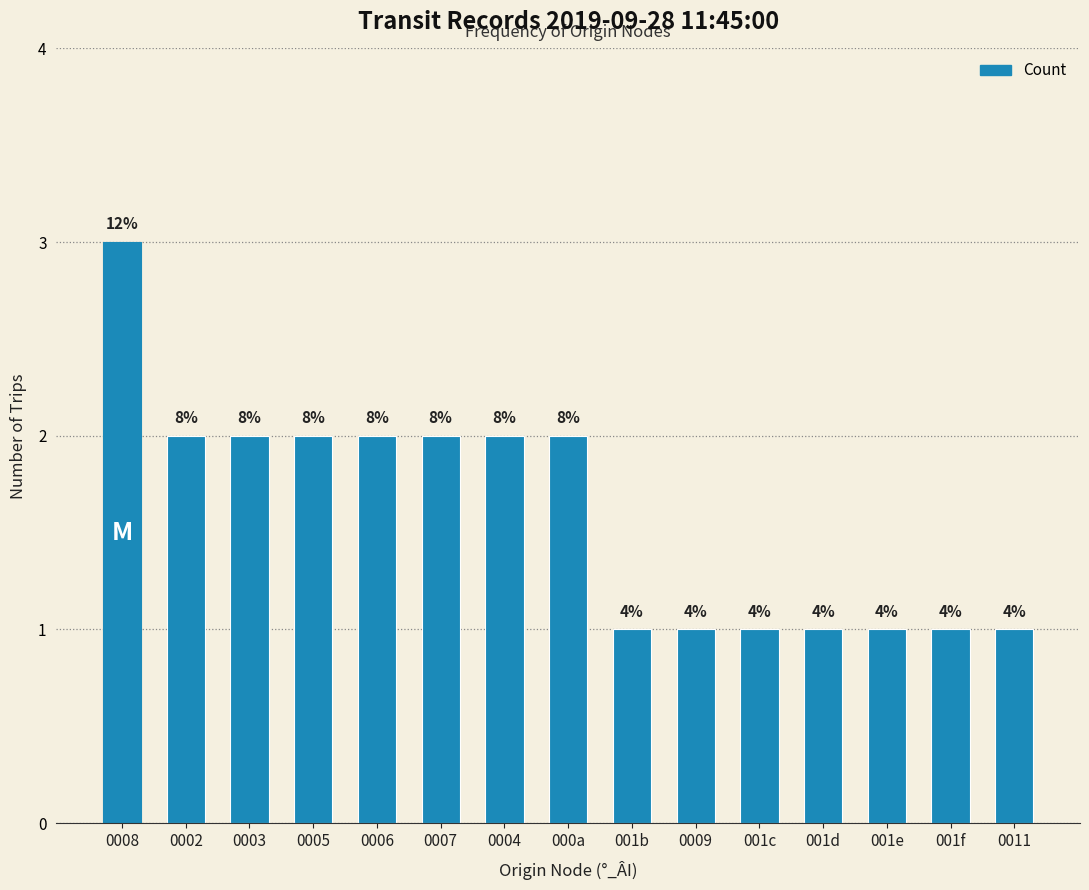

How many bars are there in total?

15